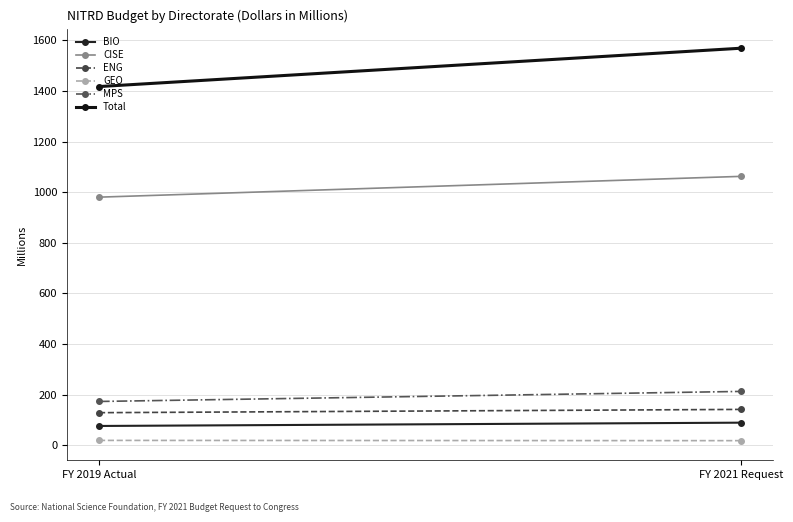

What position from the right is FY 2021 Request?

1